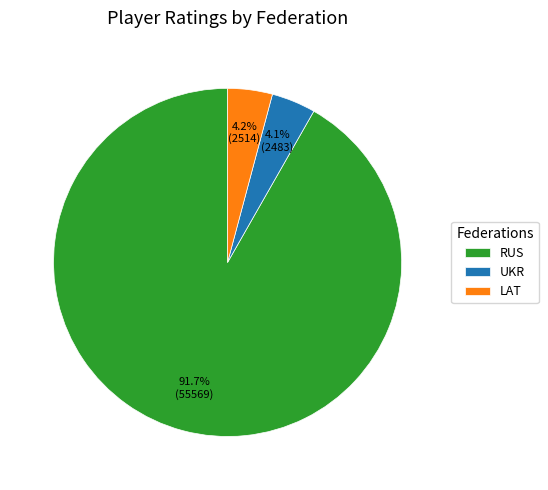

Which slice is the largest?

RUS